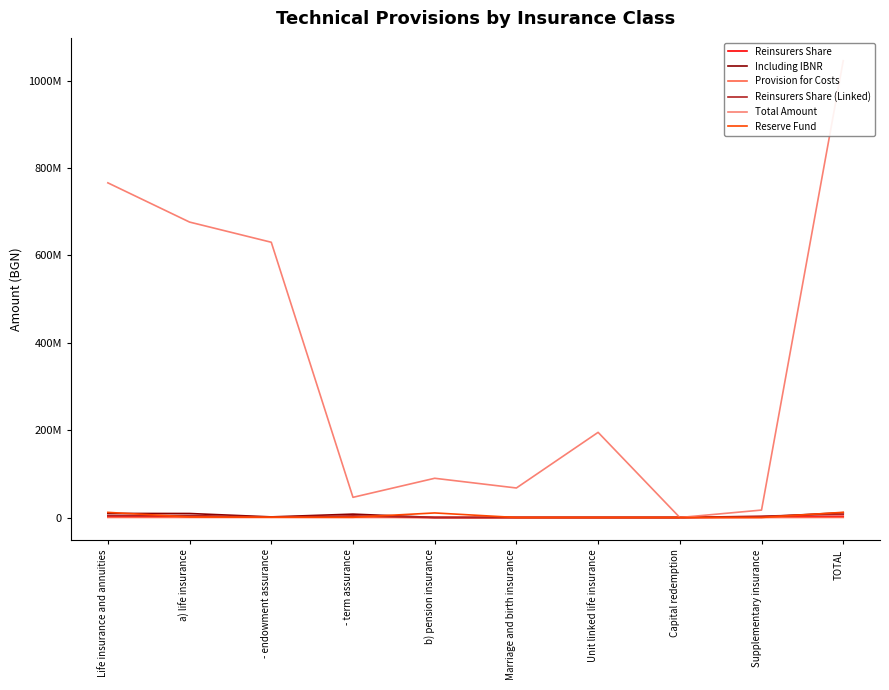

Count the number of data series in this chart.

6